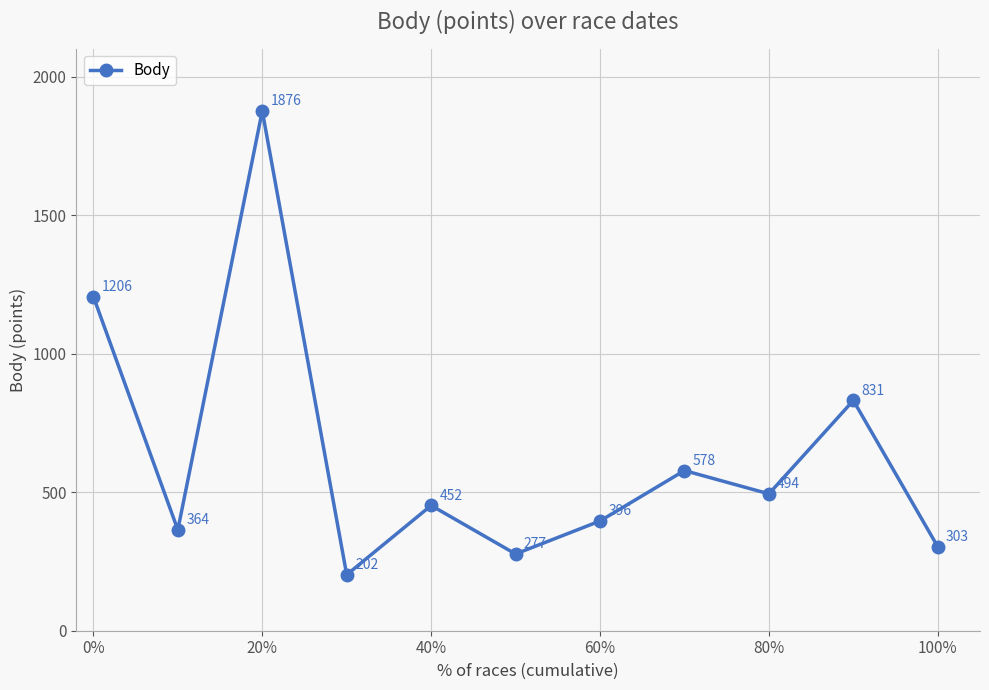

What is the average value?

634